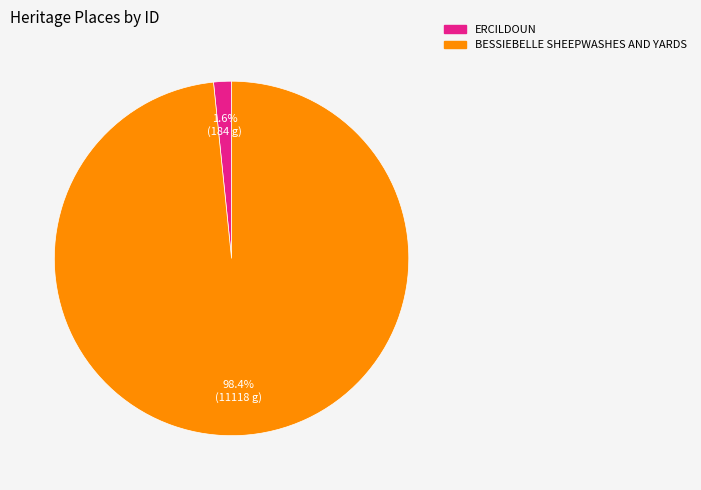

Is it true that ERCILDOUN is 2% of the pie?

True